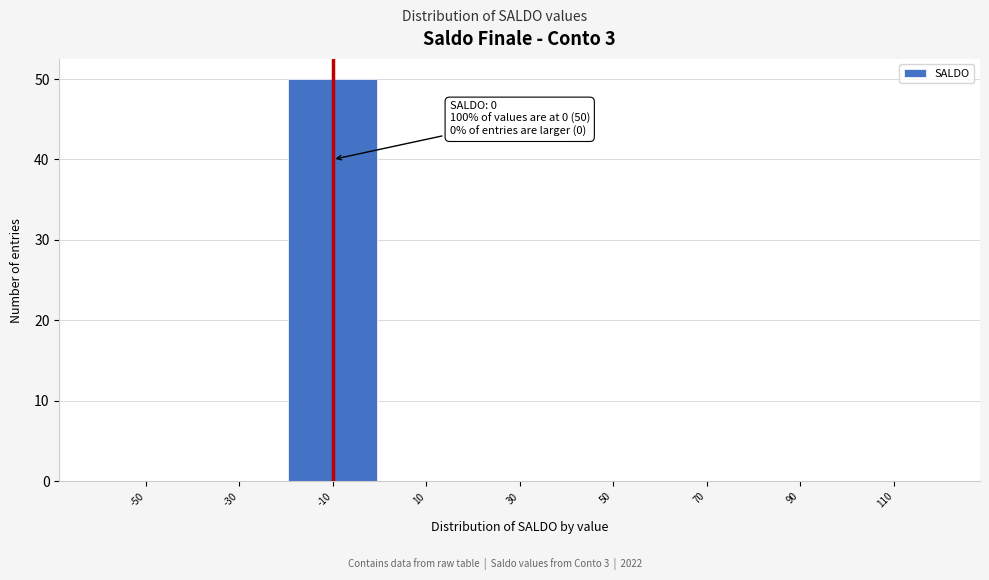

Reading right to left, list all the values displayed in this chart.

110=0	90=0	70=0	50=0	30=0	10=0	-10=50	-30=0	-50=0